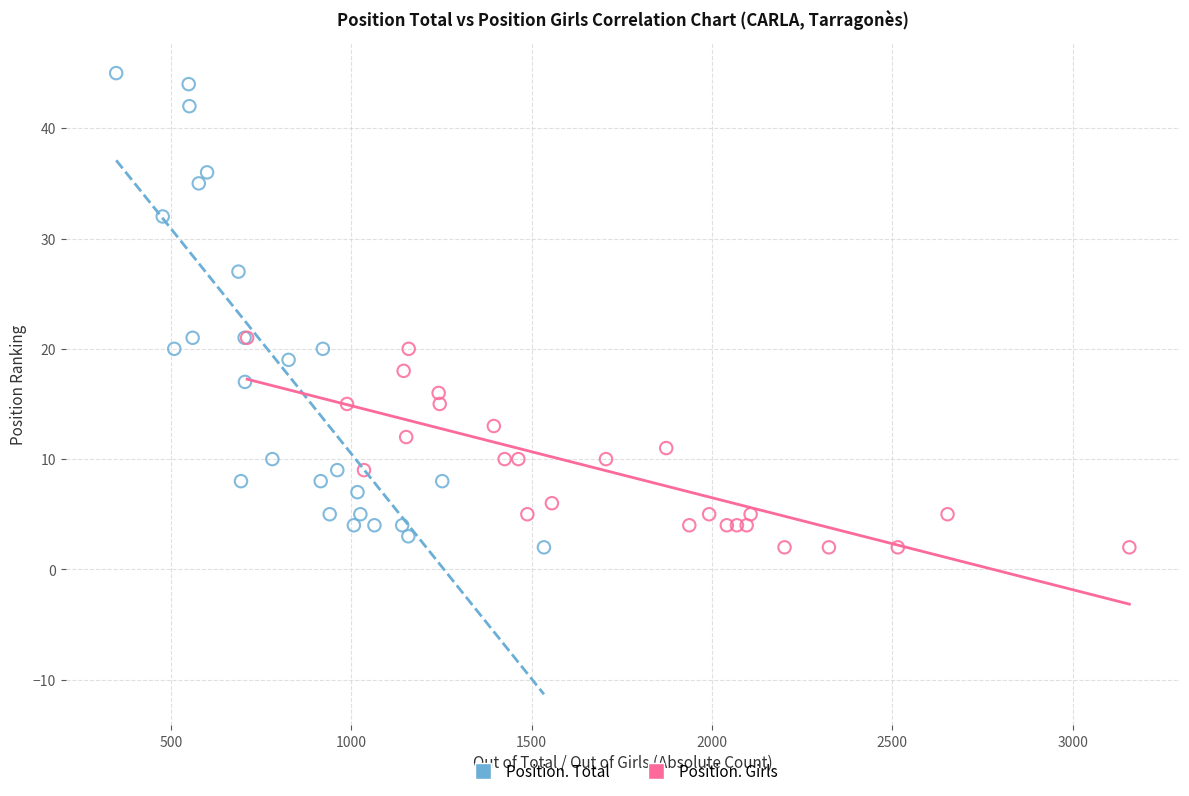

Which series has the widest spread of Y values?

Position. Total